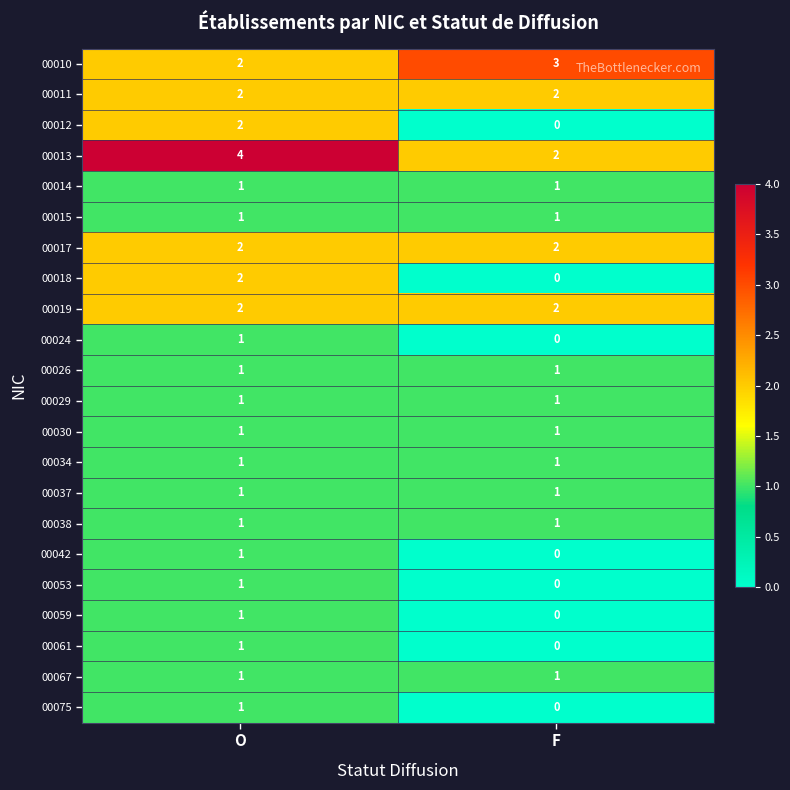

At which category is the sum across all series the highest?

O